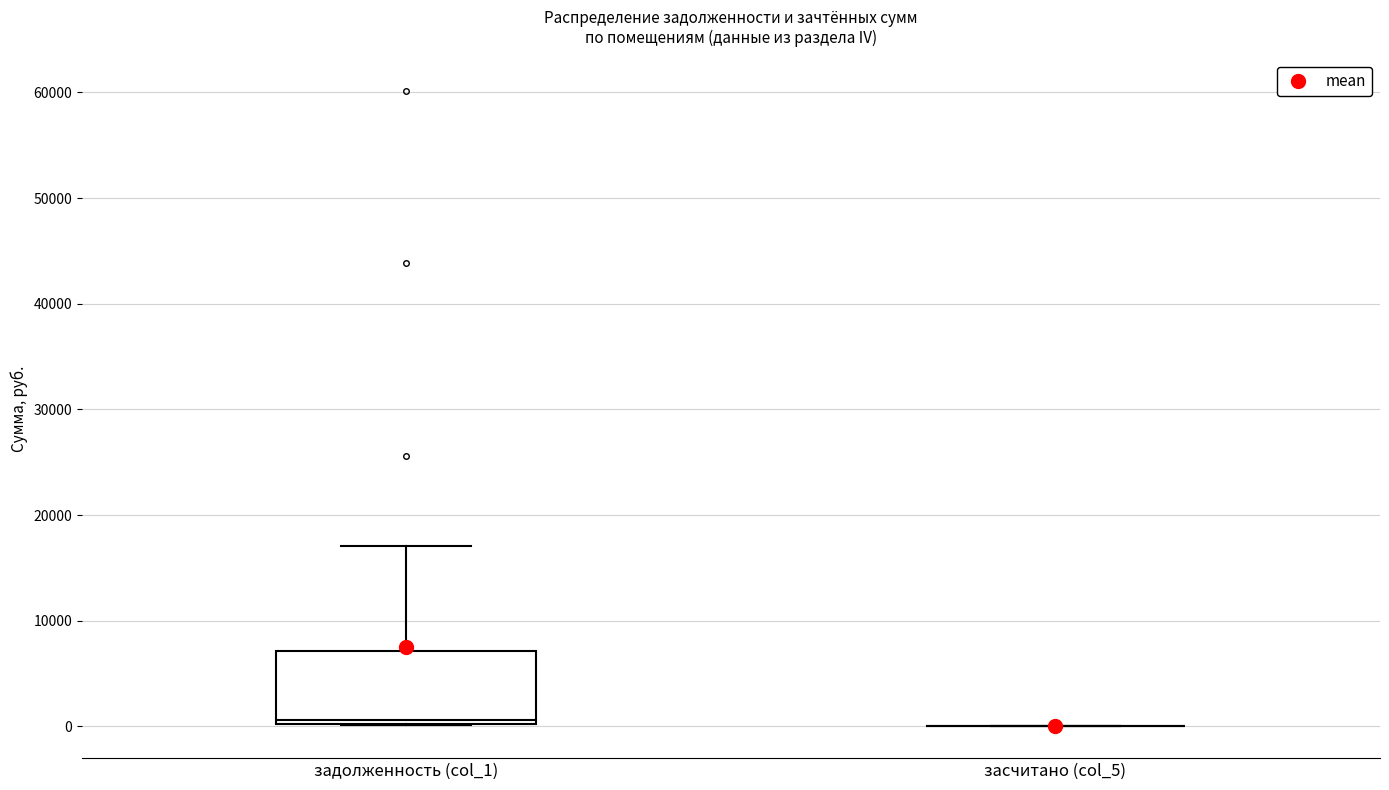

Comparing the boxes themselves (not the whiskers), which one is the tallest?

задолженность (col_1)